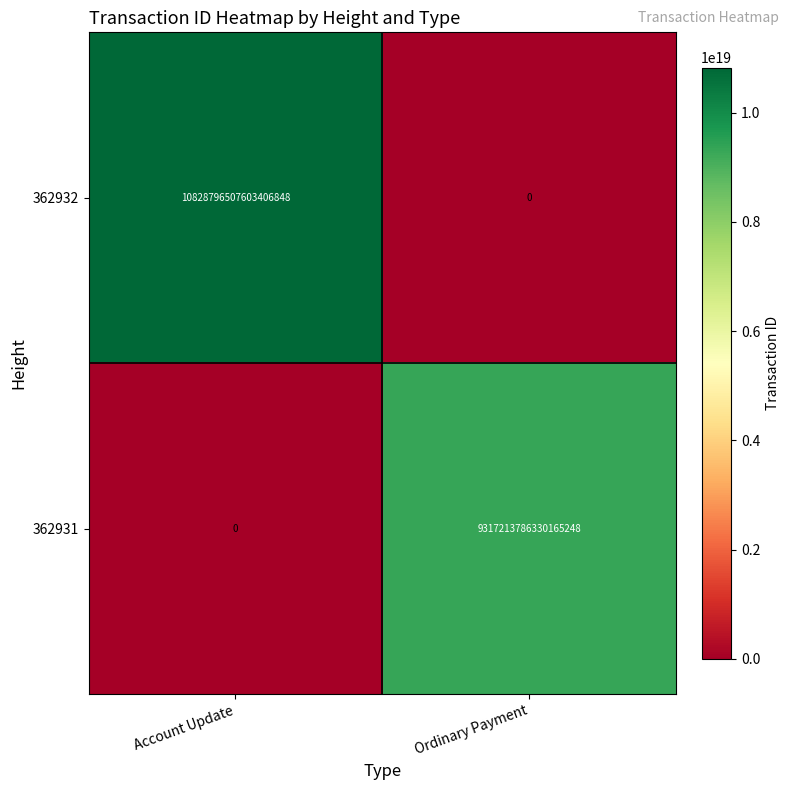

Where is 362932 nearest to the value 5414398253801703424?

Account Update